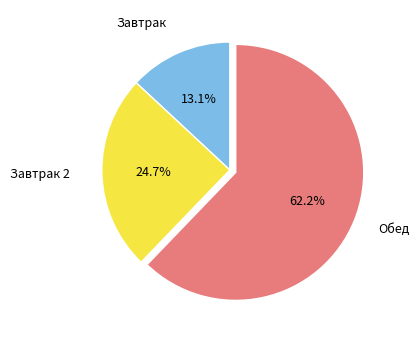

Is there a majority slice in this chart?

Yes